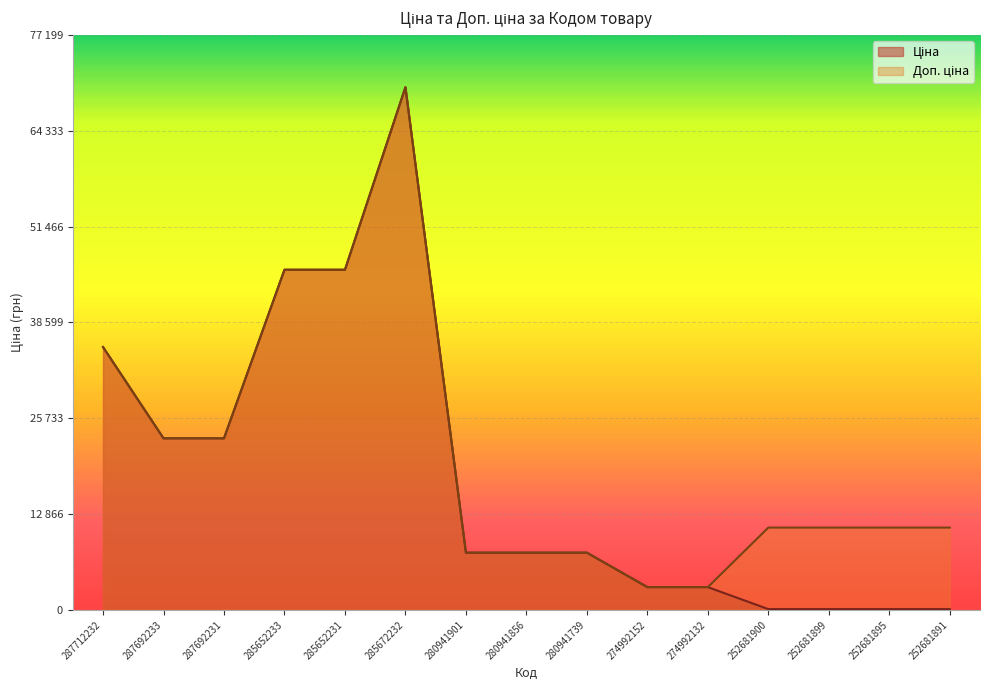

Is the value of Доп. ціна at 274992132 greater than the value of Ціна at 280941739?

No